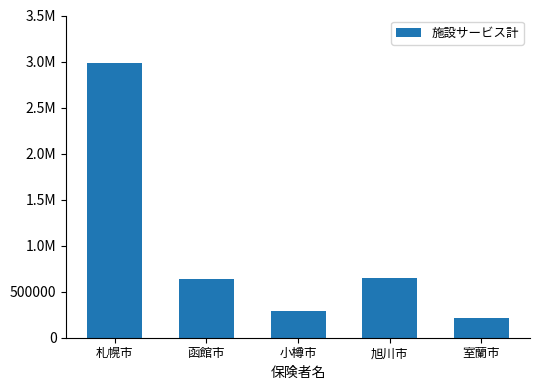

What position from the right is 小樽市?

3